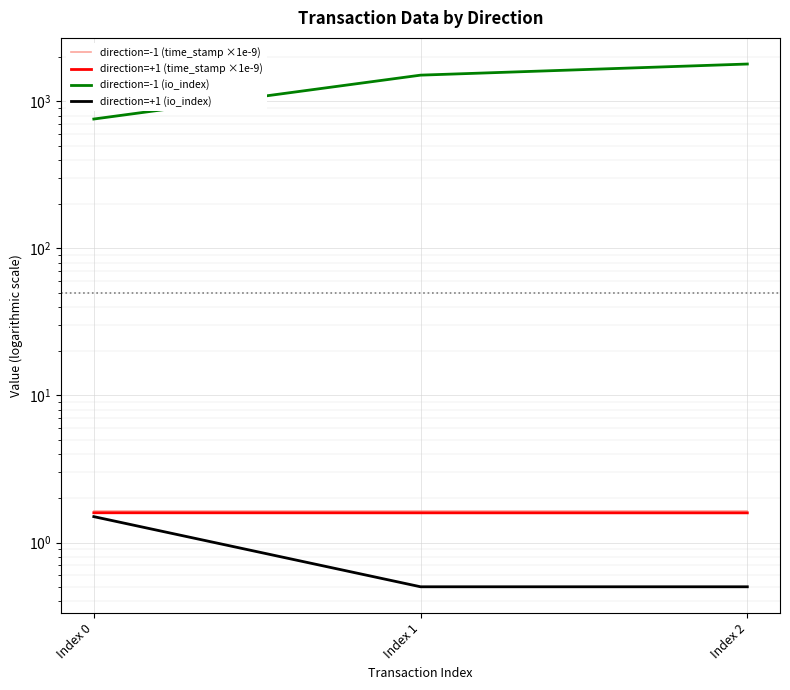

What is the maximum value for direction=-1 (io_index)?

1796.0